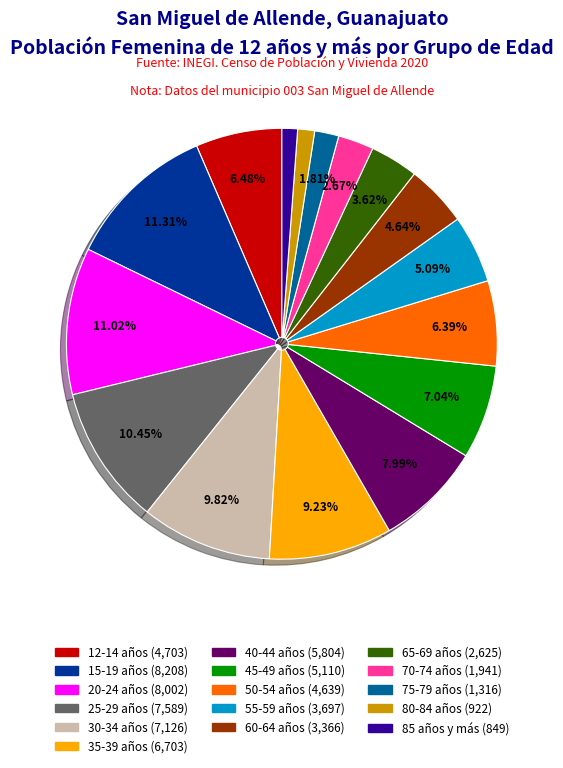

Is 20-24 años the majority of the pie?

No